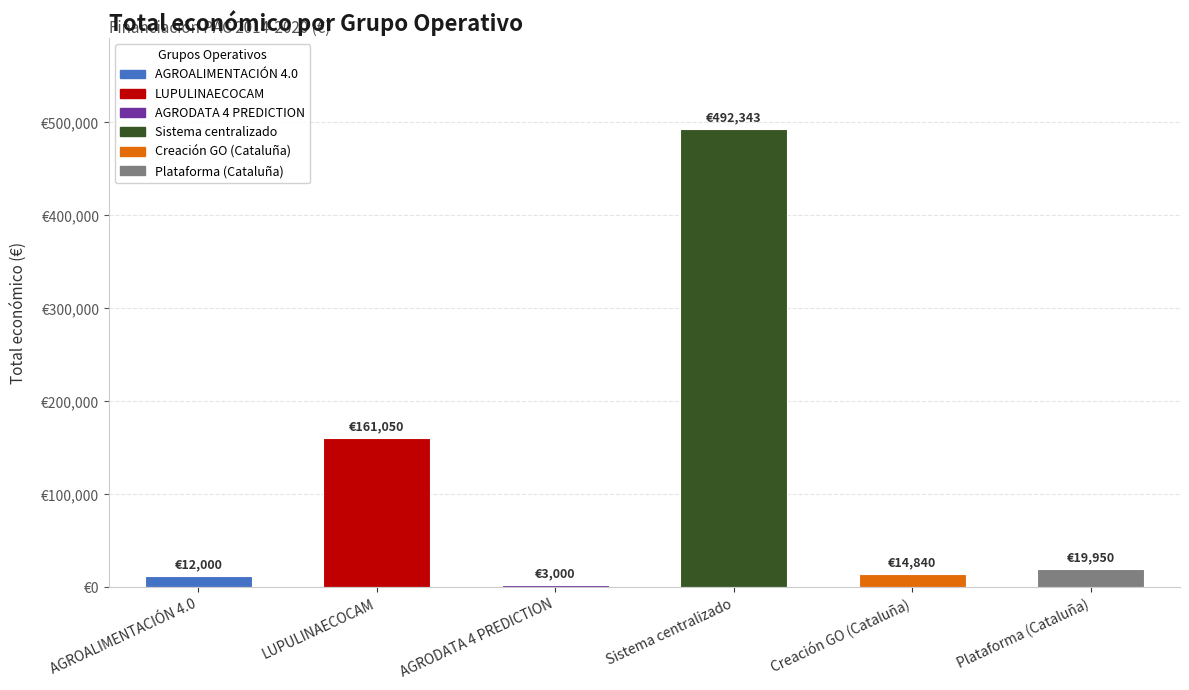

Does the chart contain any negative values?

No